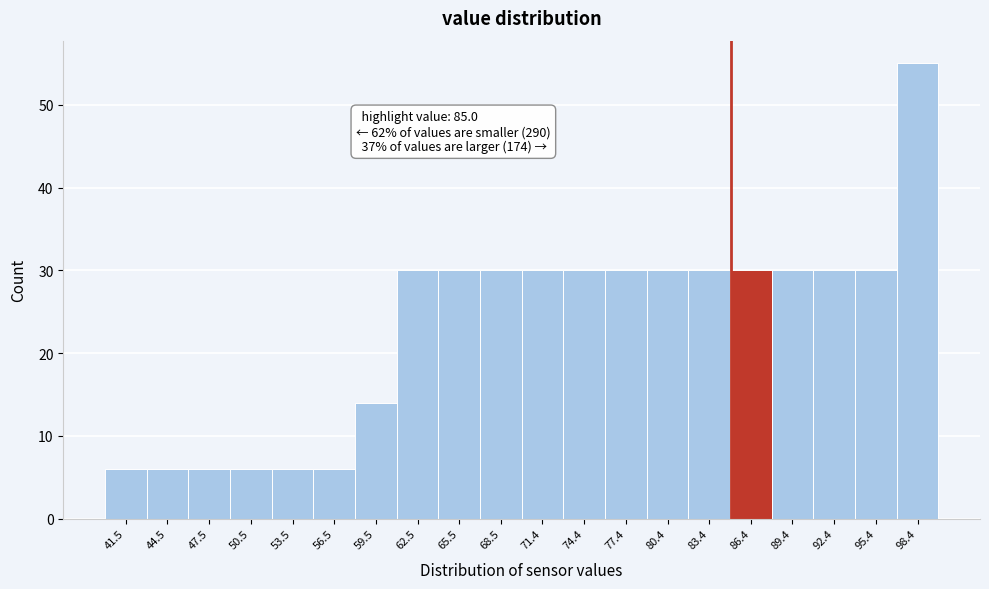

Over which range of the x-axis is the bar tallest?

97 to 100